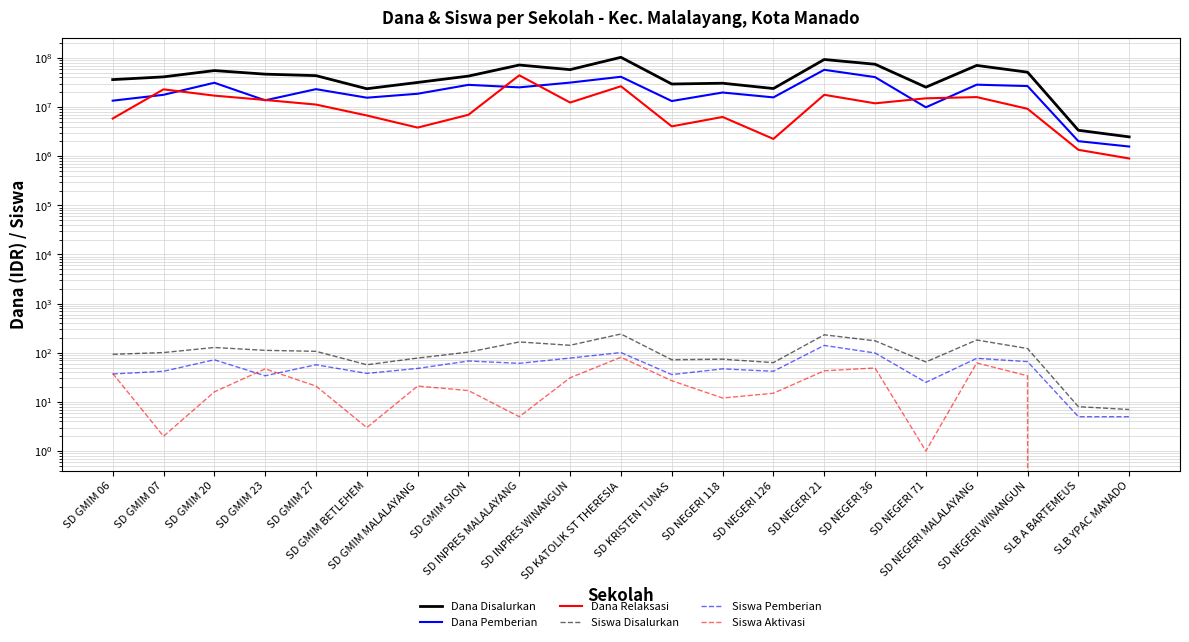

What is the label of the 13th point from the right?

SD INPRES MALALAYANG